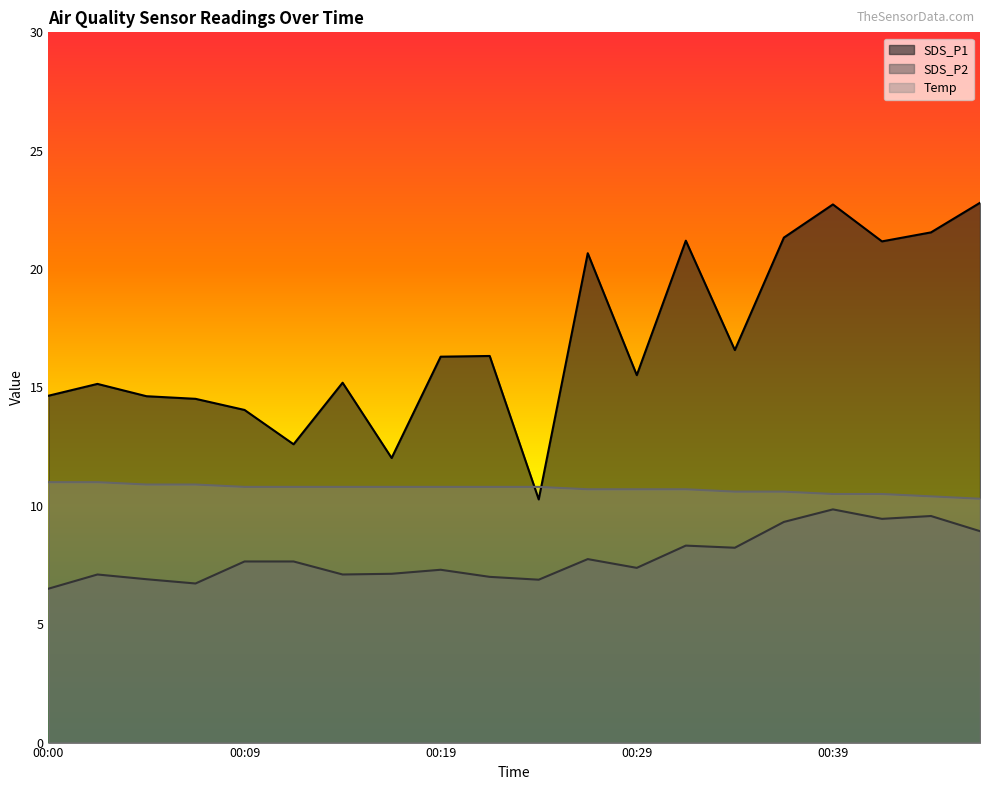

True or false: SDS_P1 and SDS_P2 cross at least once.

False